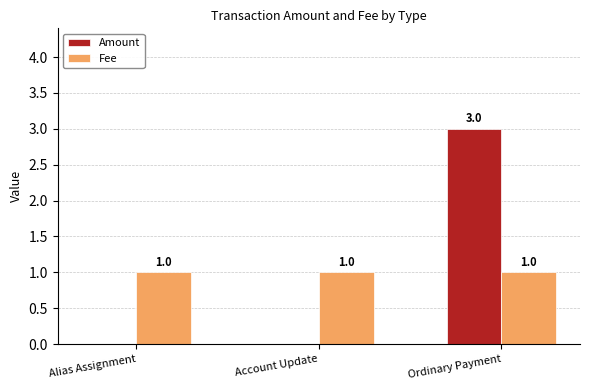

Reading right to left, what are all the values shown in this chart?

Amount: Ordinary Payment=3	Account Update=0	Alias Assignment=0
Fee: Ordinary Payment=1	Account Update=1	Alias Assignment=1